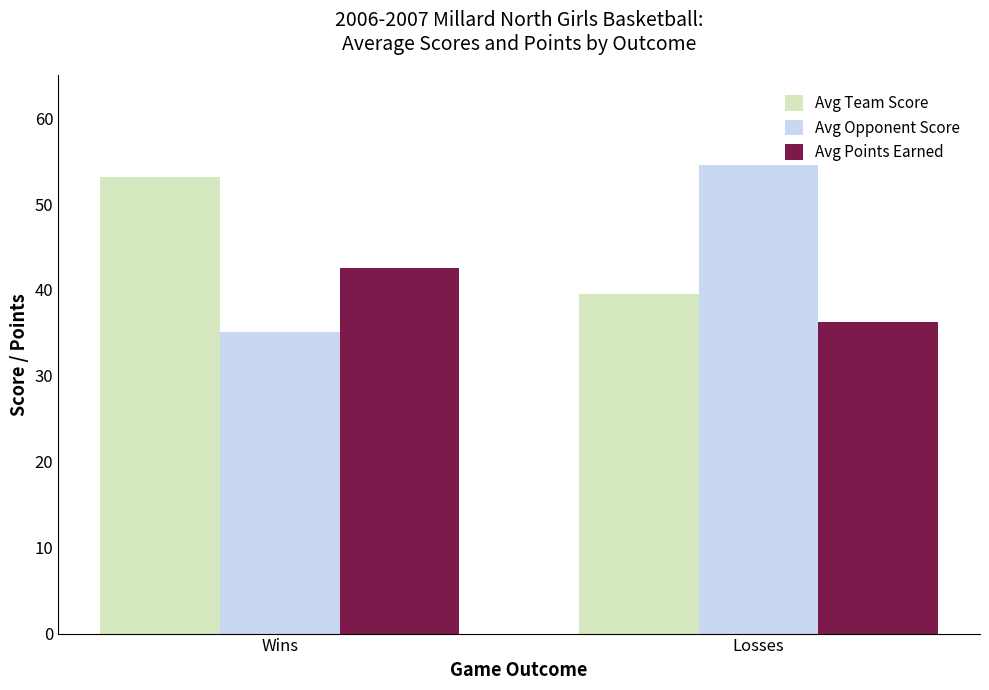

Rank the series by their maximum value, from highest to lowest.

Avg Opponent Score, Avg Team Score, Avg Points Earned